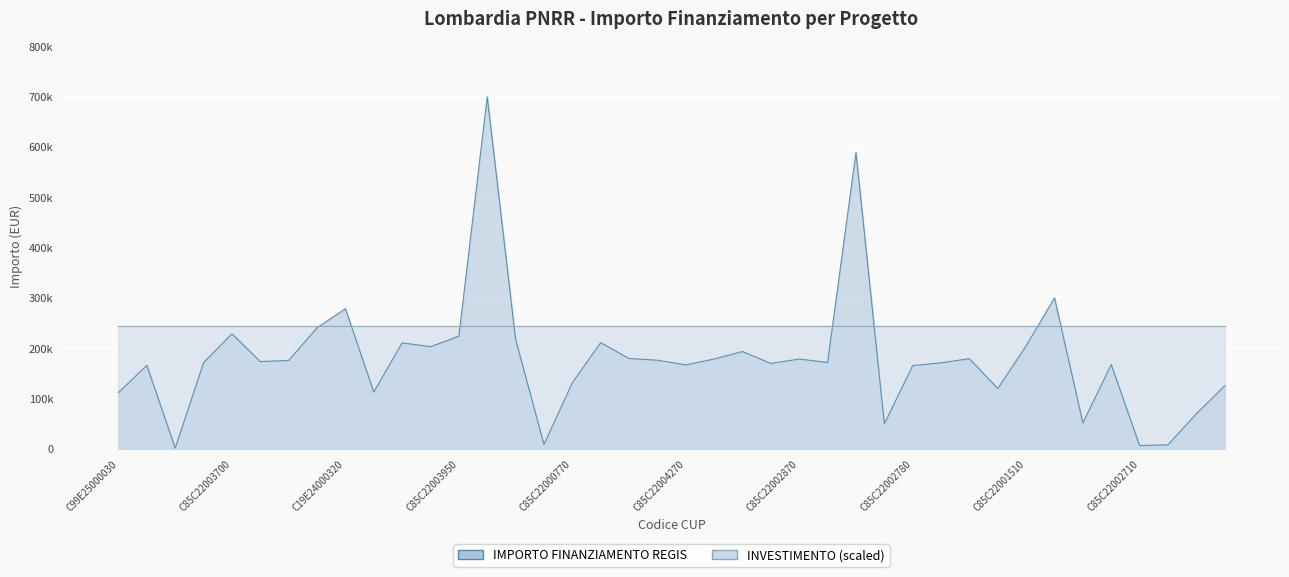

What is the label of the 21st point from the right?

C85C22000950008